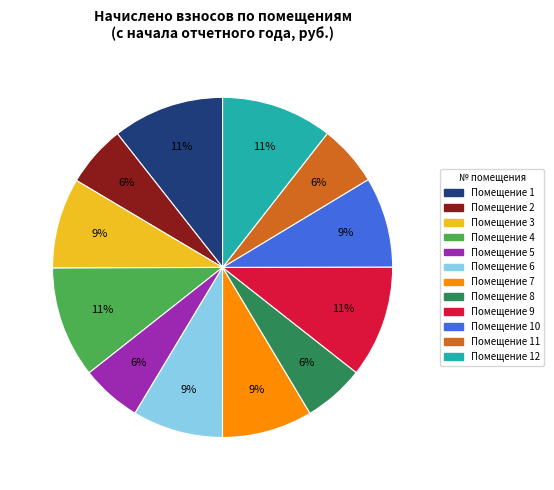

How many slices are in this pie chart?

12